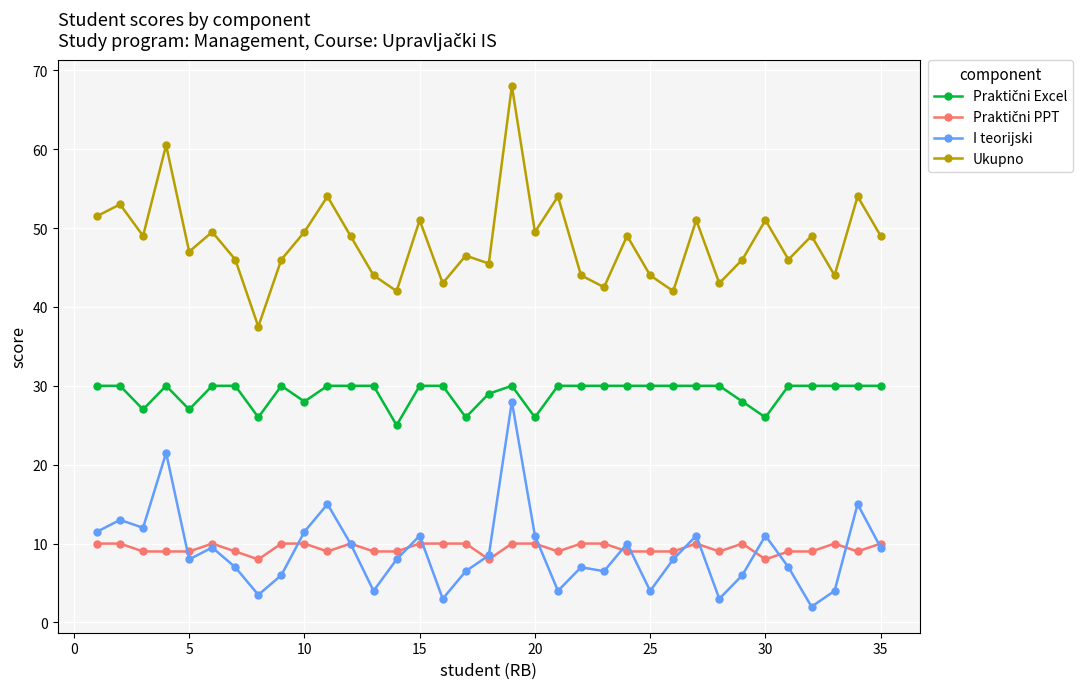

At how many categories does at least one series exceed 18?

35